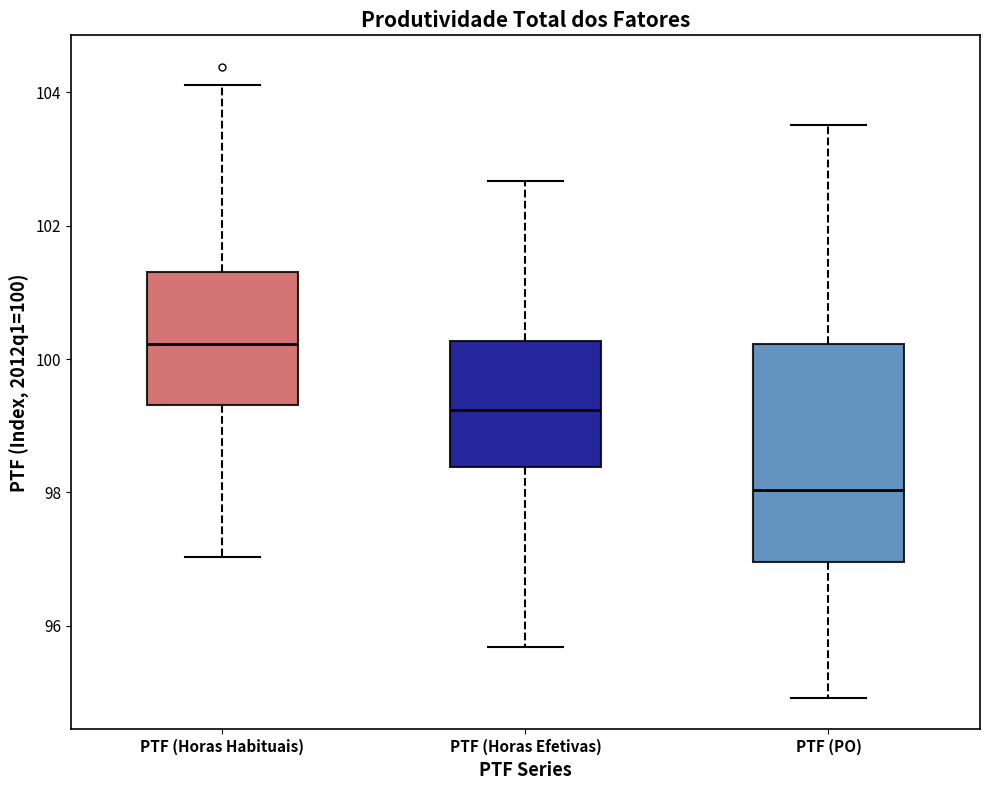

Reading left to right, transcribe this box plot: for each box, give where its median line is, the range the box spans, and where its two whiskers end, as read against the y-axis. The values are not printed on the chart, so give them approximately, as read against the axis.

PTF (Horas Habituais): median 100.2, box 99.4 to 101.4, whiskers 97.0 to 104.2
PTF (Horas Efetivas): median 99.2, box 98.4 to 100.2, whiskers 95.6 to 102.6
PTF (PO): median 98.0, box 97.0 to 100.2, whiskers 95.0 to 103.6